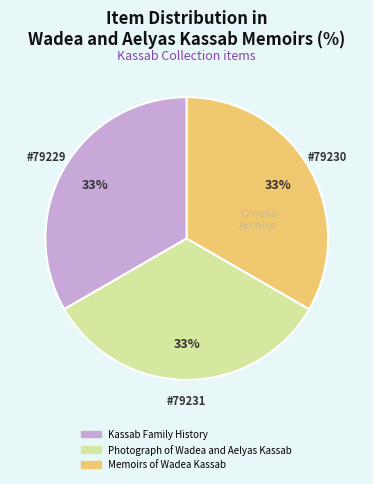

Count the number of slices in the pie.

3